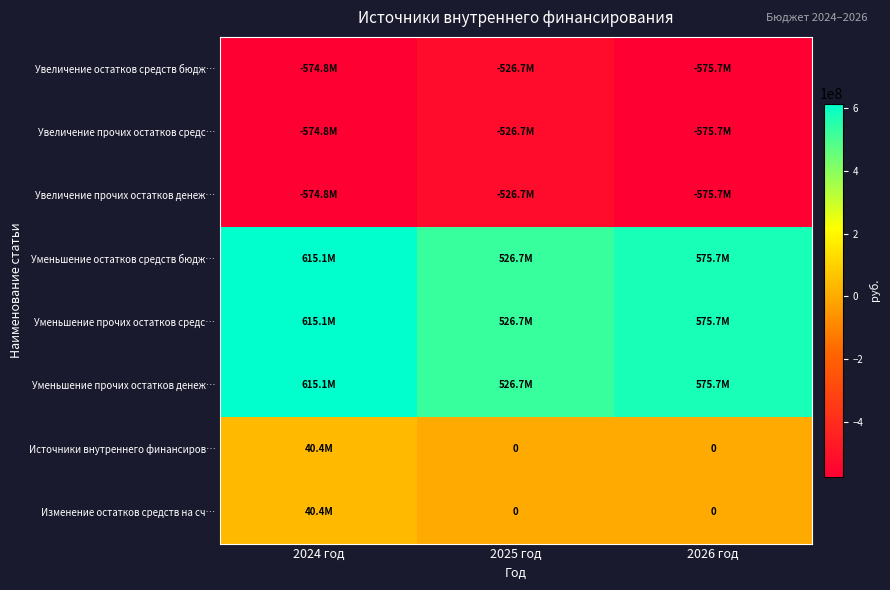

Between 2024 год and 2025 год, which series saw the biggest shift?

Уменьшение остатков средств бюдж…